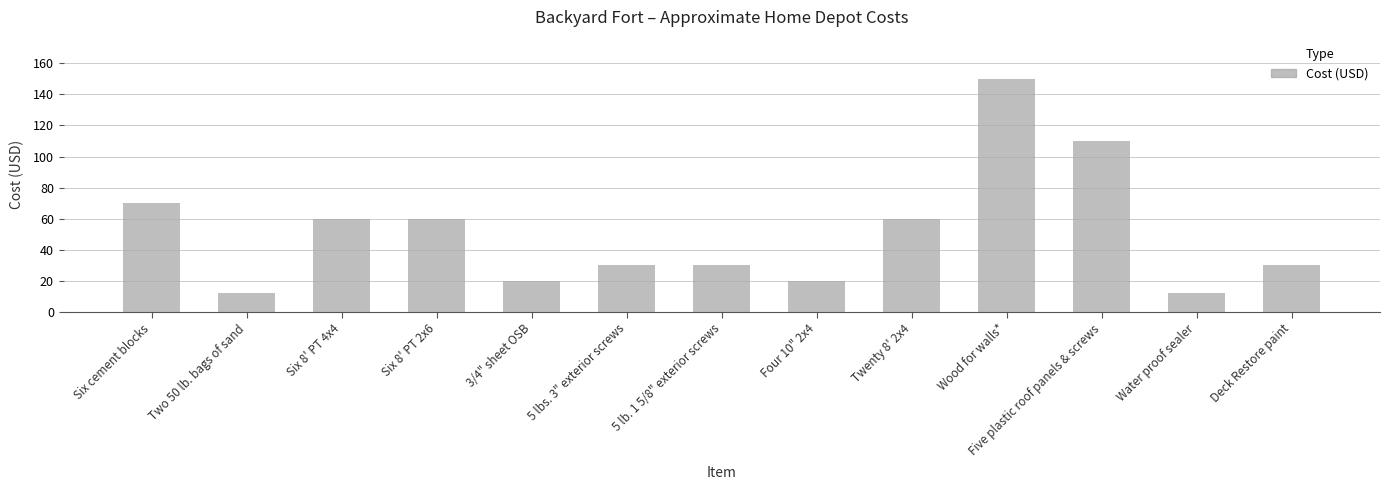

Are the bars grouped side by side (vs. stacked)?

No